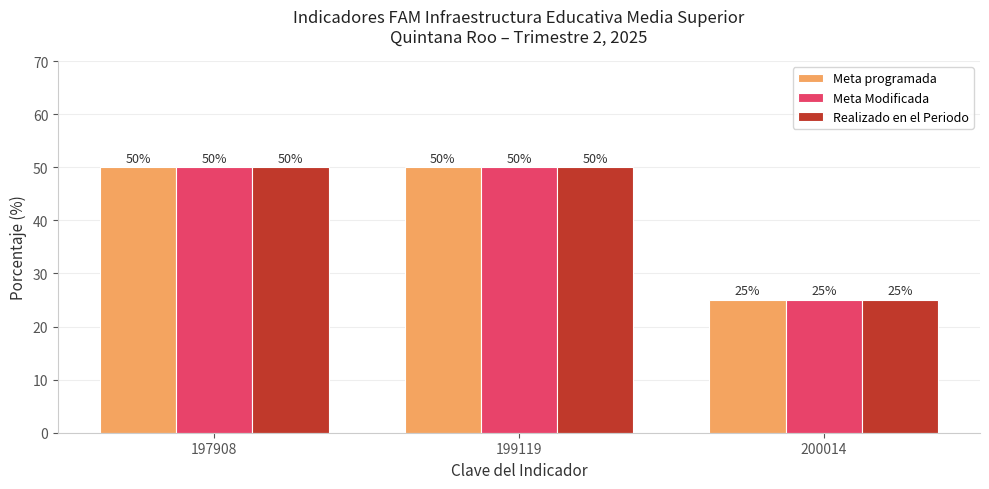

Reading left to right, transcribe all the data shown in this chart.

Meta programada: 197908=50	199119=50	200014=25
Meta Modificada: 197908=50	199119=50	200014=25
Realizado en el Periodo: 197908=50	199119=50	200014=25